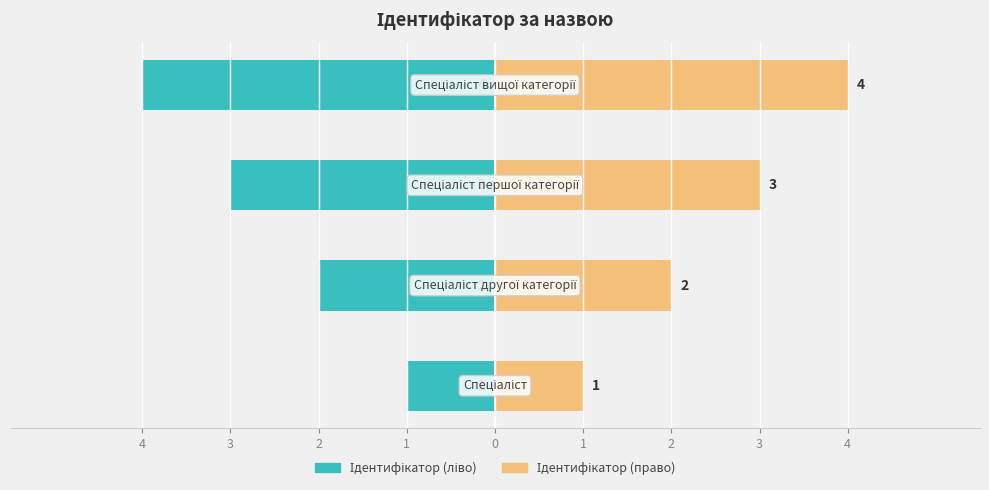

Rank the categories by Ідентифікатор (ліво) value from lowest to highest.

1, 2, 3, 4